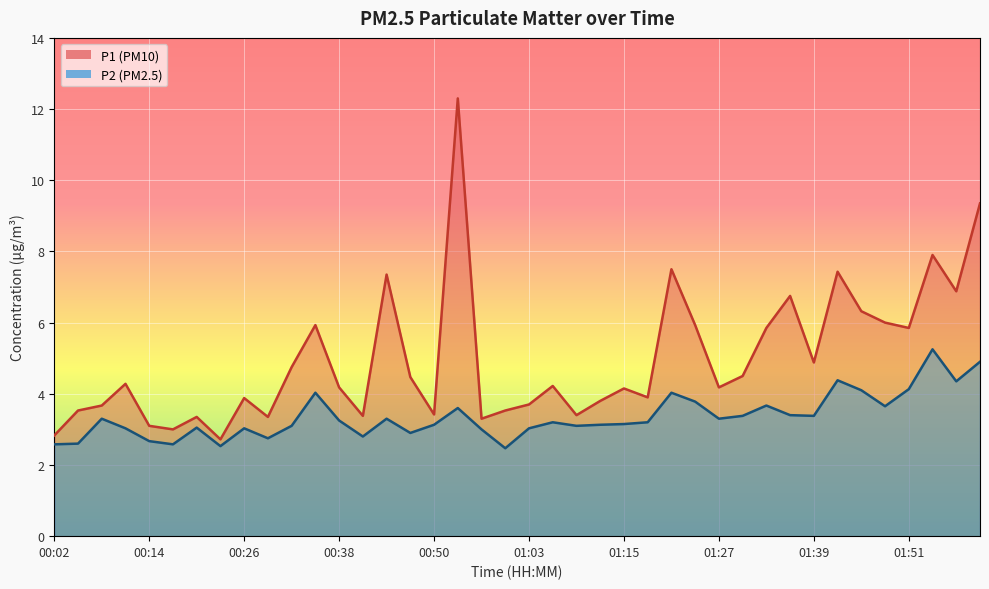

Which series has the largest total across all categories?

P1